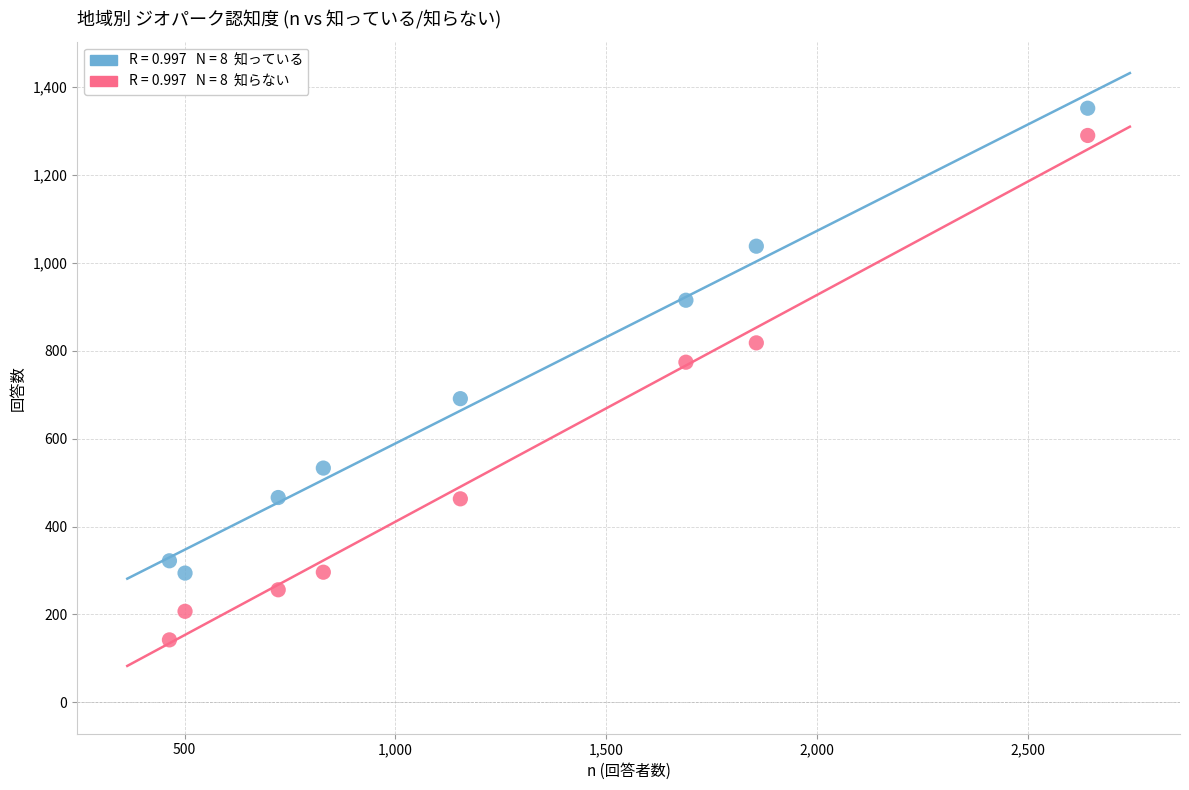

Across all series, what Y value is closest to 747?

774